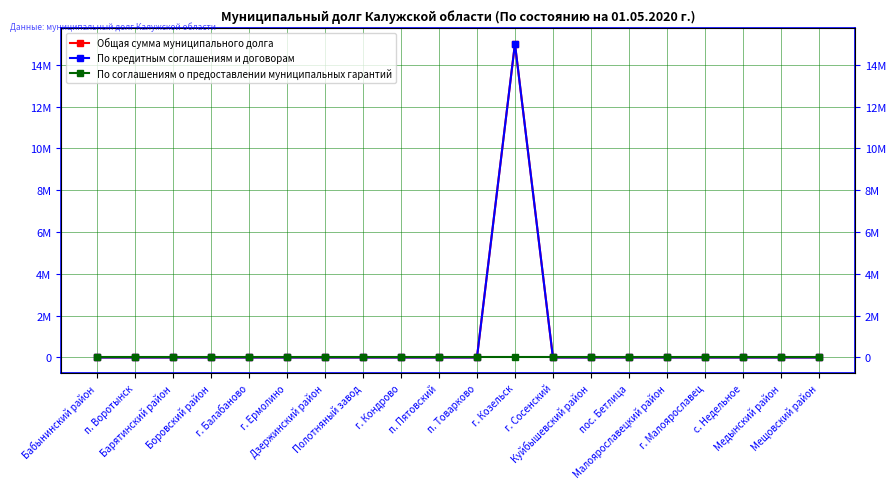

How many categories are shown in the chart?

20